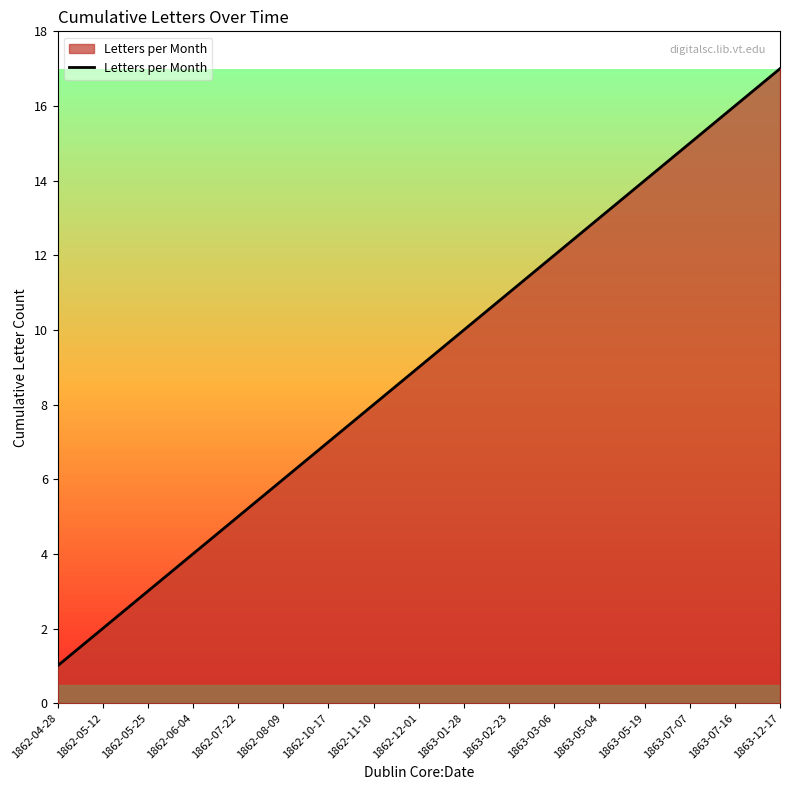

Rank the categories by value from highest to lowest.

1863-12-17, 1863-07-16, 1863-07-07, 1863-05-19, 1863-05-04, 1863-03-06, 1863-02-23, 1863-01-28, 1862-12-01, 1862-11-10, 1862-10-17, 1862-08-09, 1862-07-22, 1862-06-04, 1862-05-25, 1862-05-12, 1862-04-28